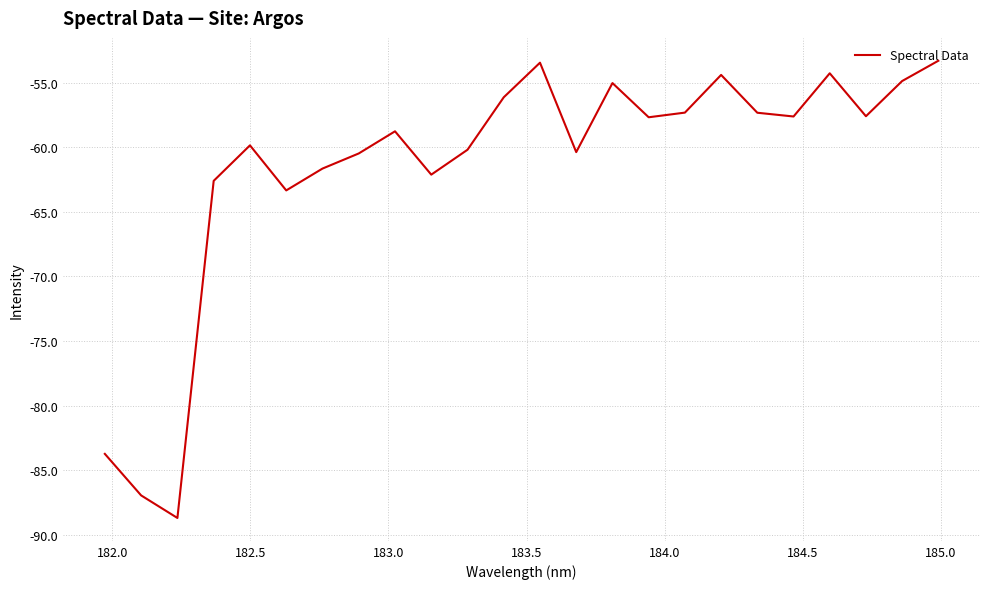

What is the difference between the maximum and minimum values?

35.4